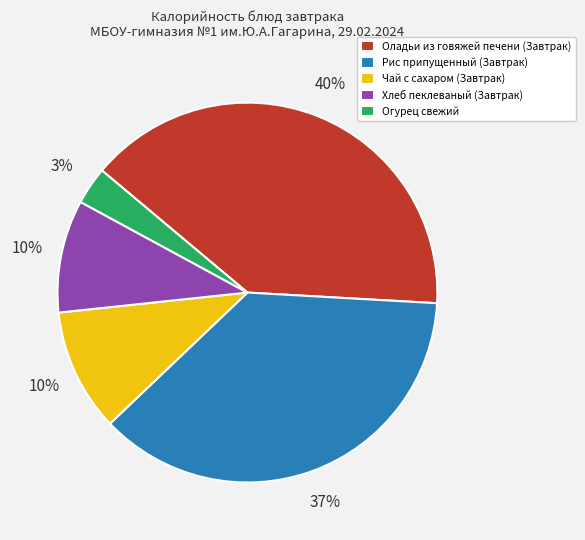

To the nearest percent, what is the difference between the Чай с сахаром (Завтрак) and Рис припущенный (Завтрак) slice percentages?

27%